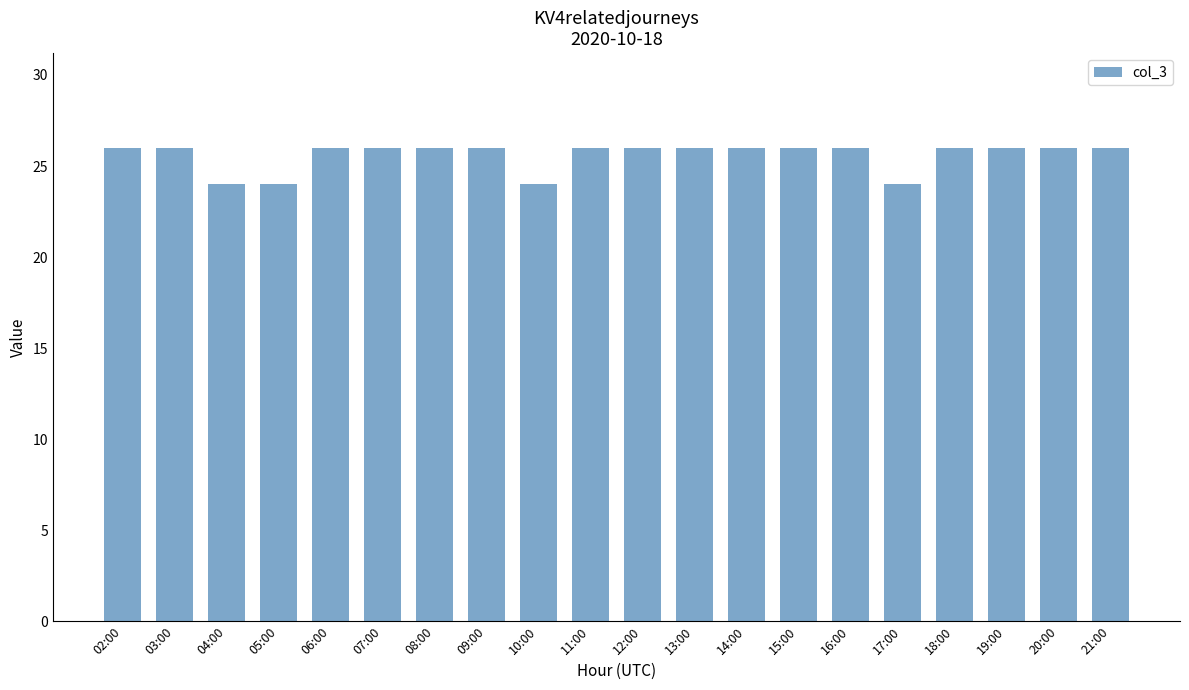

What is the label of the 14th bar from the right?

08:00